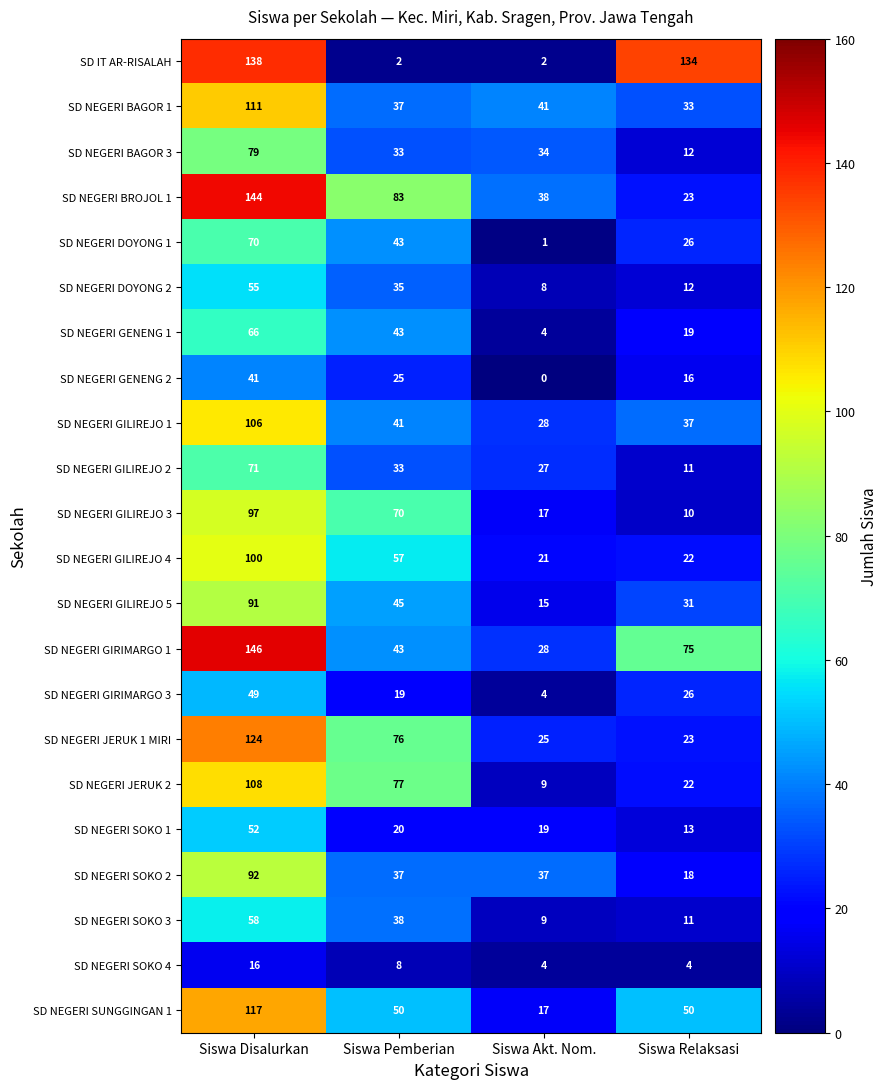

List the series in order of their peak value, highest first.

SD NEGERI GIRIMARGO 1, SD NEGERI BROJOL 1, SD IT AR-RISALAH, SD NEGERI JERUK 1 MIRI, SD NEGERI SUNGGINGAN 1, SD NEGERI BAGOR 1, SD NEGERI JERUK 2, SD NEGERI GILIREJO 1, SD NEGERI GILIREJO 4, SD NEGERI GILIREJO 3, SD NEGERI SOKO 2, SD NEGERI GILIREJO 5, SD NEGERI BAGOR 3, SD NEGERI GILIREJO 2, SD NEGERI DOYONG 1, SD NEGERI GENENG 1, SD NEGERI SOKO 3, SD NEGERI DOYONG 2, SD NEGERI SOKO 1, SD NEGERI GIRIMARGO 3, SD NEGERI GENENG 2, SD NEGERI SOKO 4